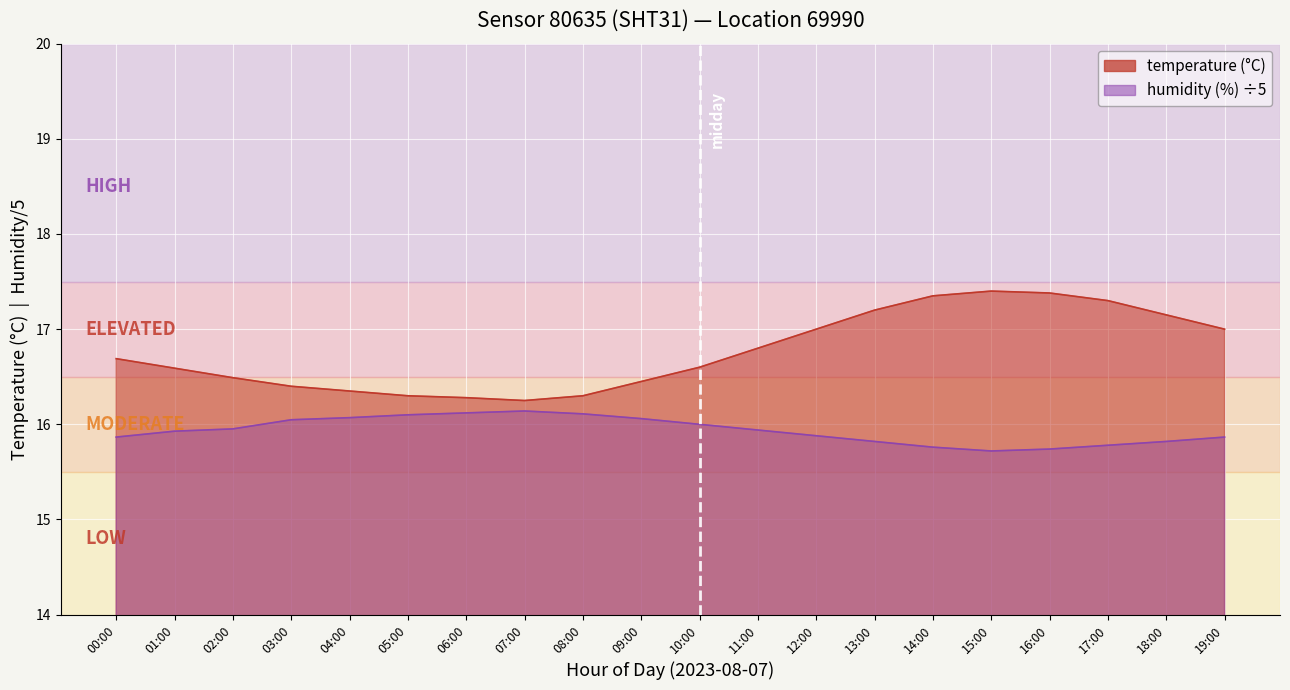

At which category does humidity reach its first local valley?

15:00